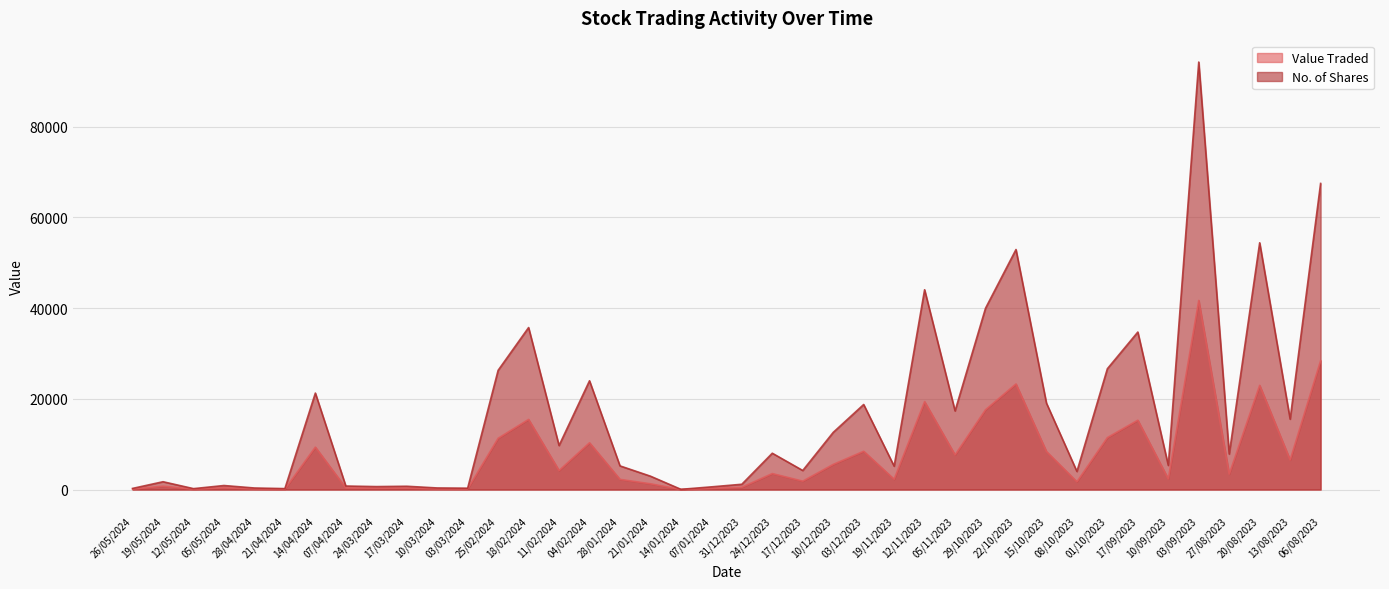

Reading left to right, list all the values displayed in this chart.

Value Traded: 26/05/2024=110	19/05/2024=741	12/05/2024=88	05/05/2024=387	28/04/2024=150	21/04/2024=89	14/04/2024=9357	07/04/2024=341	24/03/2024=286	17/03/2024=312	10/03/2024=151	03/03/2024=132	25/02/2024=11303	18/02/2024=15468	11/02/2024=4185	04/02/2024=10313	28/01/2024=2244	21/01/2024=1271	14/01/2024=21	07/01/2024=259	31/12/2023=501	24/12/2023=3524	17/12/2023=1852	10/12/2023=5544	03/12/2023=8438	19/11/2023=2266	12/11/2023=19382	05/11/2023=7628	29/10/2023=17593	22/10/2023=23280	15/10/2023=8384	08/10/2023=1716	01/10/2023=11454	17/09/2023=15291	10/09/2023=2342	03/09/2023=41697	27/08/2023=3403	20/08/2023=22976	13/08/2023=6516	06/08/2023=28397
No. of Shares: 26/05/2024=250	19/05/2024=1723	12/05/2024=200	05/05/2024=887	28/04/2024=340	21/04/2024=206	14/04/2024=21269	07/04/2024=775	24/03/2024=650	17/03/2024=725	10/03/2024=350	03/03/2024=300	25/02/2024=26285	18/02/2024=35713	11/02/2024=9705	04/02/2024=23983	28/01/2024=5218	21/01/2024=2948	14/01/2024=48	07/01/2024=590	31/12/2023=1164	24/12/2023=8009	17/12/2023=4200	10/12/2023=12600	03/12/2023=18750	19/11/2023=5150	12/11/2023=44050	05/11/2023=17337	29/10/2023=39973	22/10/2023=52919	15/10/2023=19054	08/10/2023=3990	01/10/2023=26636	17/09/2023=34725	10/09/2023=5322	03/09/2023=94252	27/08/2023=7828	20/08/2023=54406	13/08/2023=15514	06/08/2023=67484